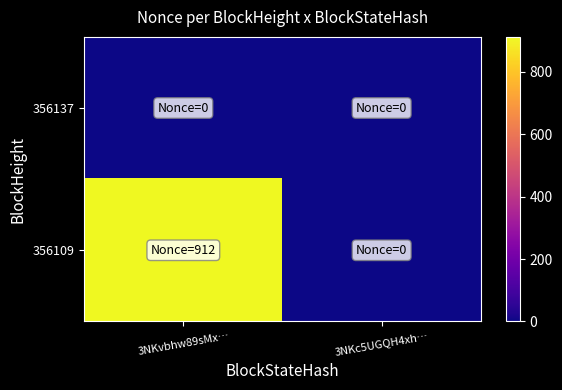

Count the number of data series in this chart.

2